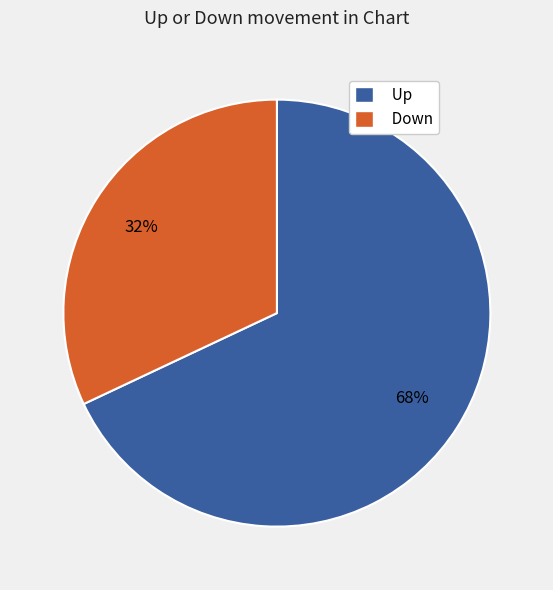

Does any single category account for the majority?

Yes